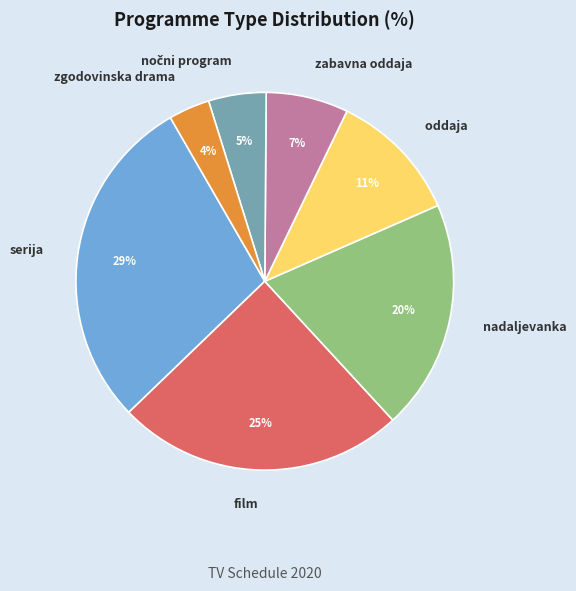

Between nadaljevanka and serija, which is larger?

serija